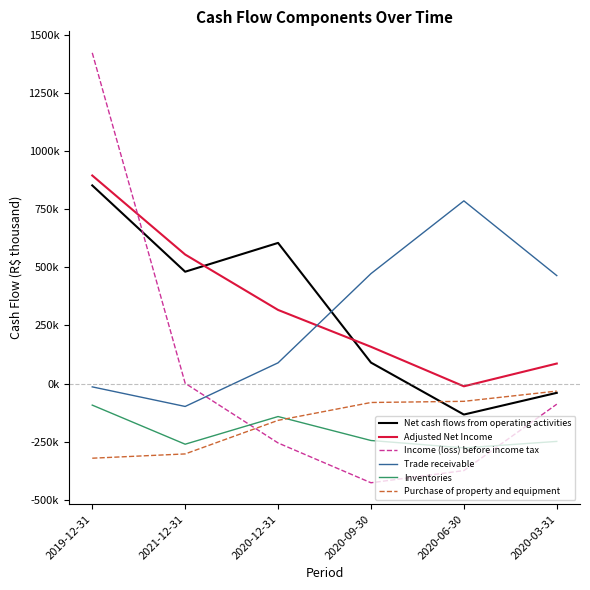

Reading left to right, extract all data points from this chart.

Net cash flows from operating activities: 2019-12-31=851888	2021-12-31=480707	2020-12-31=604648	2020-09-30=89942	2020-06-30=-133534	2020-03-31=-40108
Adjusted Net Income: 2019-12-31=894497	2021-12-31=554623	2020-12-31=316401	2020-09-30=157887	2020-06-30=-12065	2020-03-31=85852
Income (loss) before income tax: 2019-12-31=1422026	2021-12-31=991	2020-12-31=-255673	2020-09-30=-426844	2020-06-30=-374552	2020-03-31=-88909
Trade receivable: 2019-12-31=-14471	2021-12-31=-98717	2020-12-31=88917	2020-09-30=472524	2020-06-30=785410	2020-03-31=464058
Inventories: 2019-12-31=-92939	2021-12-31=-261041	2020-12-31=-142061	2020-09-30=-245108	2020-06-30=-276883	2020-03-31=-249027
Purchase of property and equipment: 2019-12-31=-321260	2021-12-31=-302840	2020-12-31=-158475	2020-09-30=-81676	2020-06-30=-76620	2020-03-31=-32630